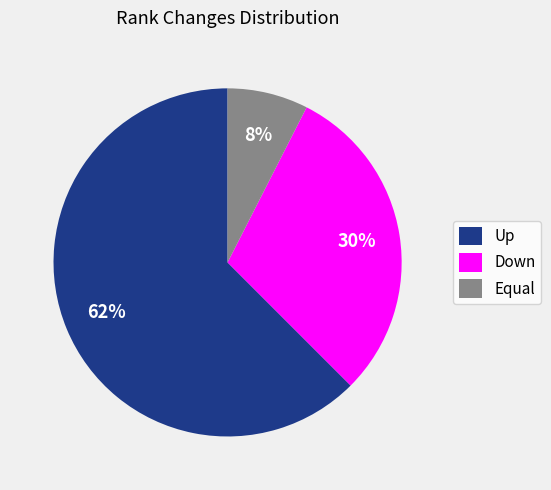

How many slices are in this pie chart?

3